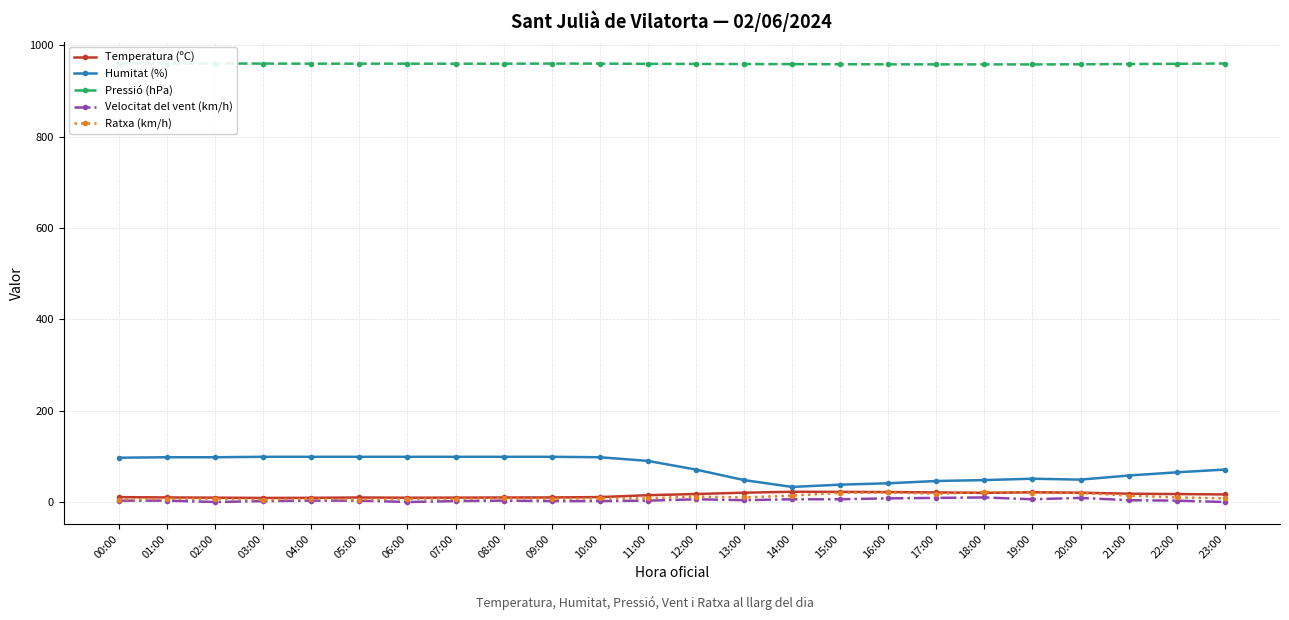

Reading left to right, transcribe all the data shown in this chart.

Temperatura (ºC): 10.7	10.0	9.5	8.9	9.2	9.9	9.4	9.6	9.9	10.0	10.8	14.9	17.5	20.4	22.4	22.2	21.8	21.0	20.1	21.3	20.4	18.2	17.4	16.6
Humitat (%): 97.0	98.0	98.0	99.0	99.0	99.0	99.0	99.0	99.0	99.0	98.0	90.0	71.0	48.0	33.0	38.0	41.0	46.0	48.0	51.0	49.0	58.0	65.0	71.0
Pressió (hPa): 959.9	959.8	959.8	959.7	959.5	959.5	959.5	959.4	959.5	959.7	959.6	959.2	959.0	958.7	958.6	958.3	958.1	958.0	958.0	957.9	958.2	958.8	959.2	959.9
Velocitat del vent (km/h): 3.0	3.0	0.0	2.0	3.0	3.0	0.0	2.0	3.0	2.0	2.0	3.0	6.0	4.0	6.0	6.0	8.0	9.0	10.0	6.0	9.0	4.0	3.0	0.0
Ratxa (km/h): 5.0	7.0	7.0	5.0	7.0	5.0	7.0	7.0	8.0	7.0	8.0	8.0	12.0	10.0	14.0	20.0	21.0	18.0	22.0	20.0	20.0	14.0	10.0	8.0